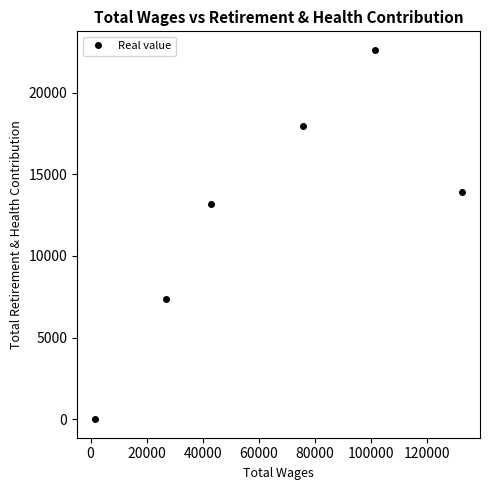

True or false: there are more than 0 points higher than both neighbors.

True